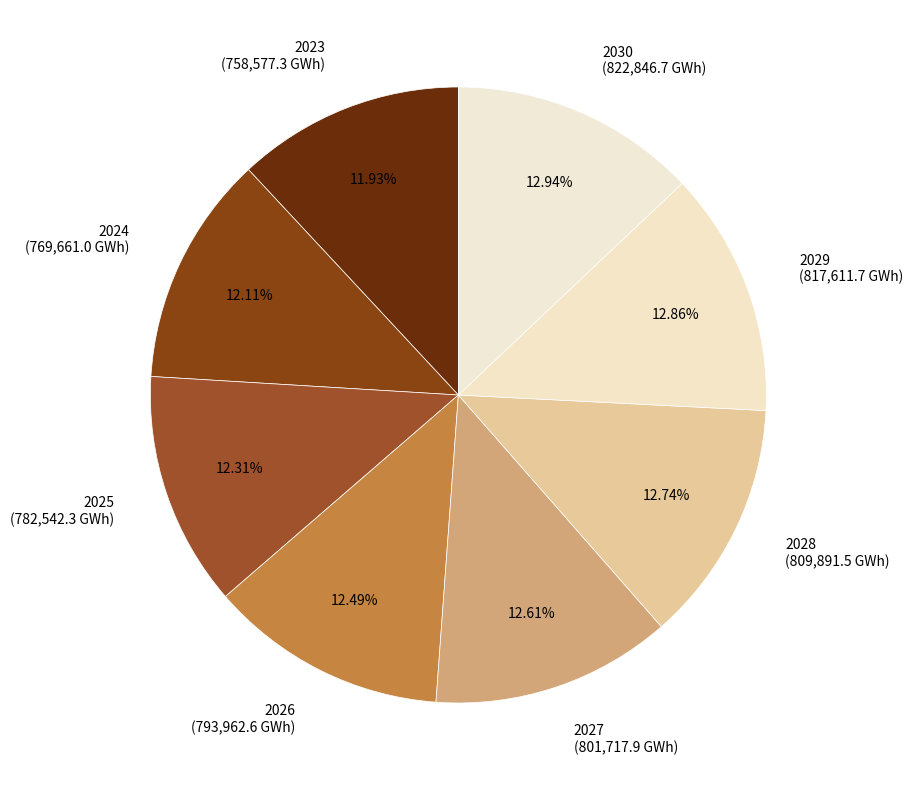

Is 2026 the majority of the pie?

No